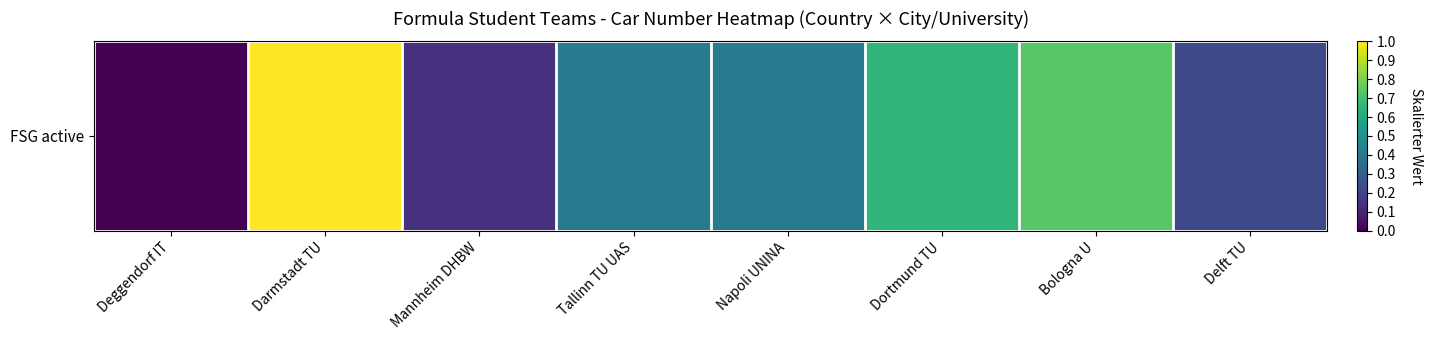

Which label corresponds to the smallest value in the chart?

Deggendorf IT